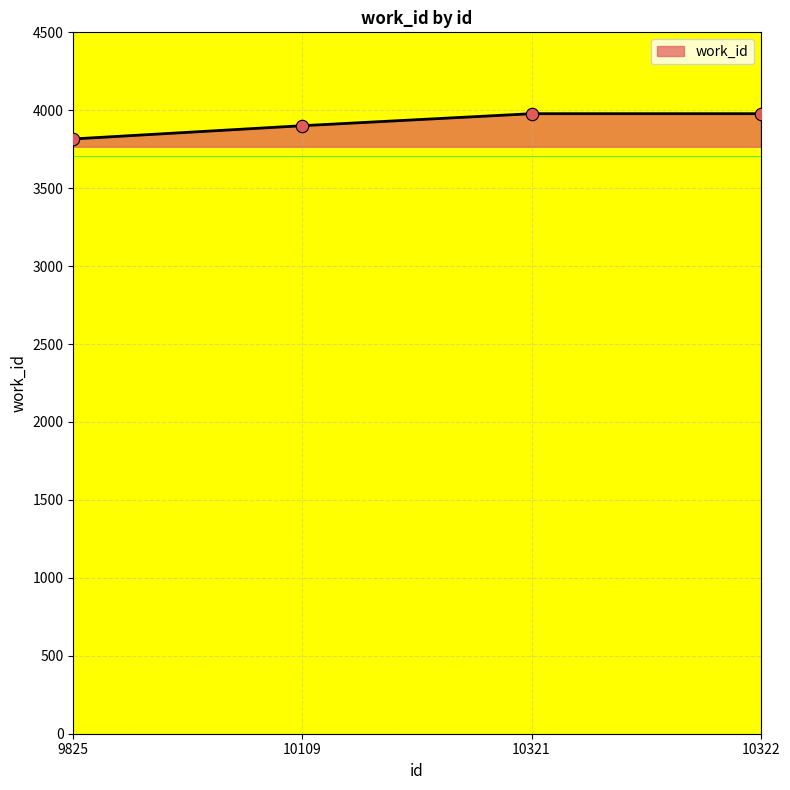

What is the ratio of the value at 10321 to the value at 10109?

1.0